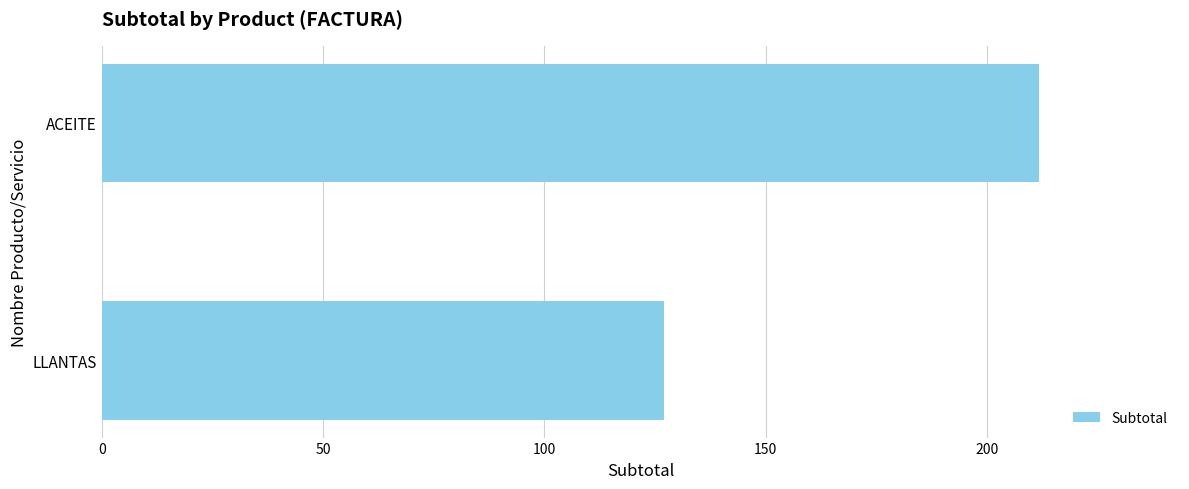

Which category has the lowest value across all series?

LLANTAS